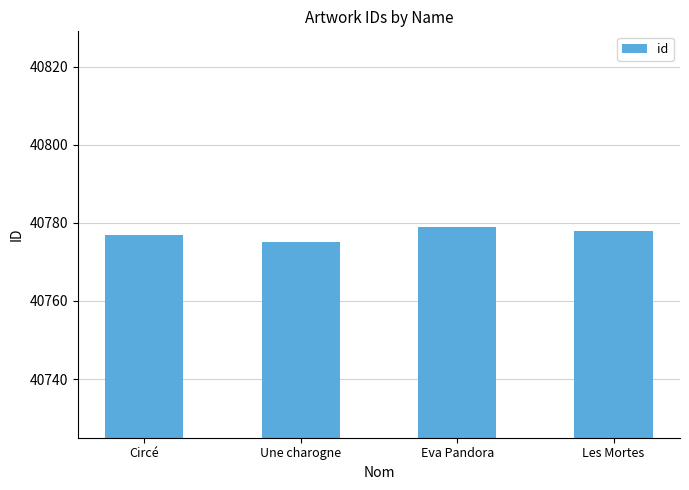

Rank the categories by value from lowest to highest.

Une charogne, Circé, Les Mortes, Eva Pandora